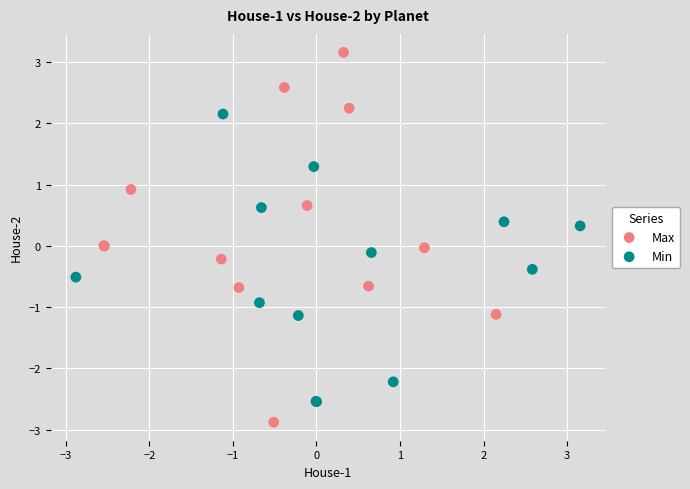

Which series reaches the maximum Y coordinate?

Max